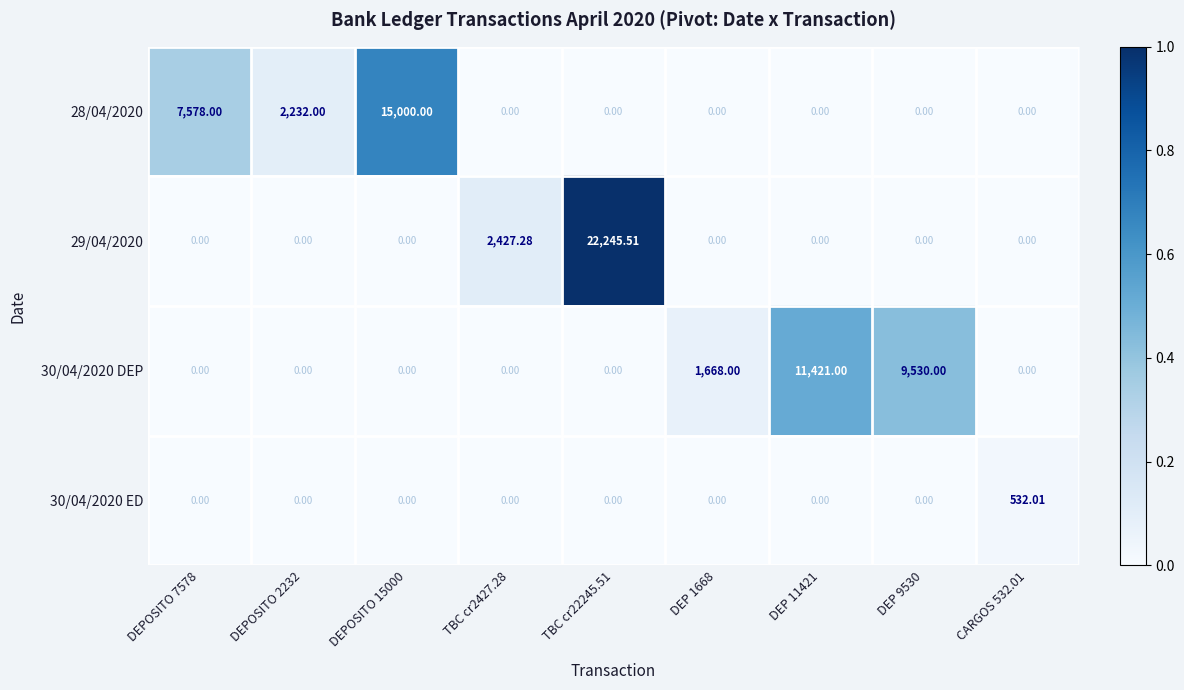

List the series in order of their peak value, highest first.

29/04/2020, 28/04/2020, 30/04/2020 DEP, 30/04/2020 ED